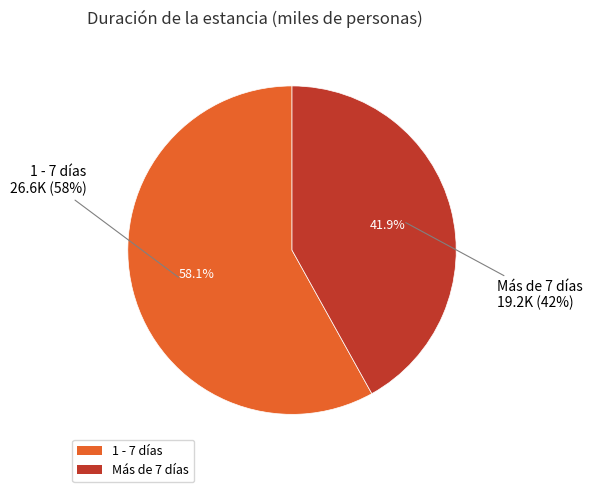

Is 1 - 7 días the majority of the pie?

Yes